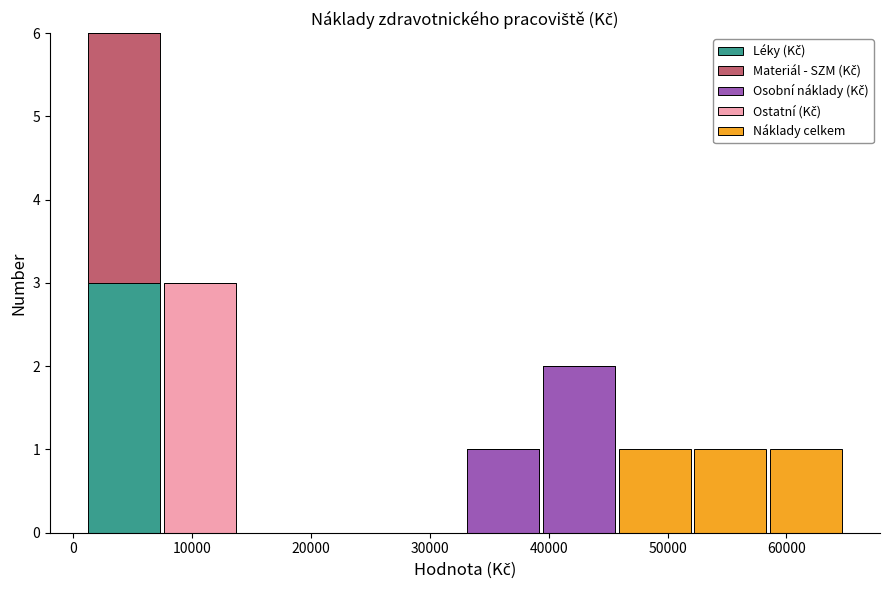

Reading left to right, list every stacked bar in this chart as the range it spans on the x-axis followed by its total height. Neither the bar edges nor the heights are printed on the chart, so give them approximately, as read against the axes.

1000 to 7000: 6
7000 to 14000: 3
14000 to 20000: 0
20000 to 27000: 0
27000 to 33000: 0
33000 to 39000: 1
39000 to 46000: 2
46000 to 52000: 1
52000 to 58000: 1
58000 to 65000: 1